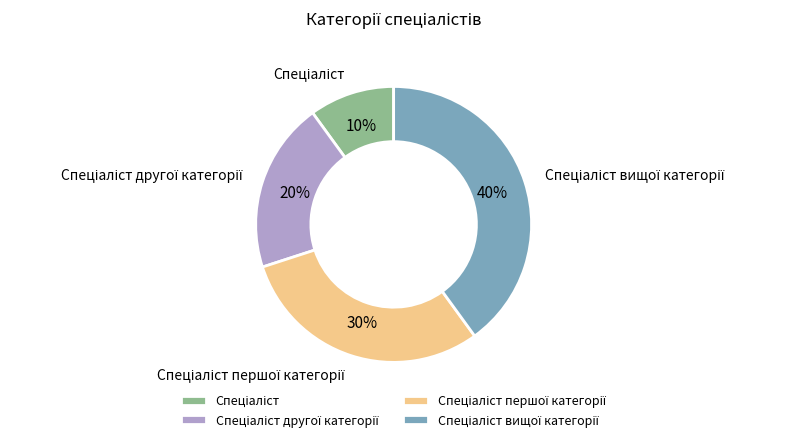

Is there a majority slice in this chart?

No